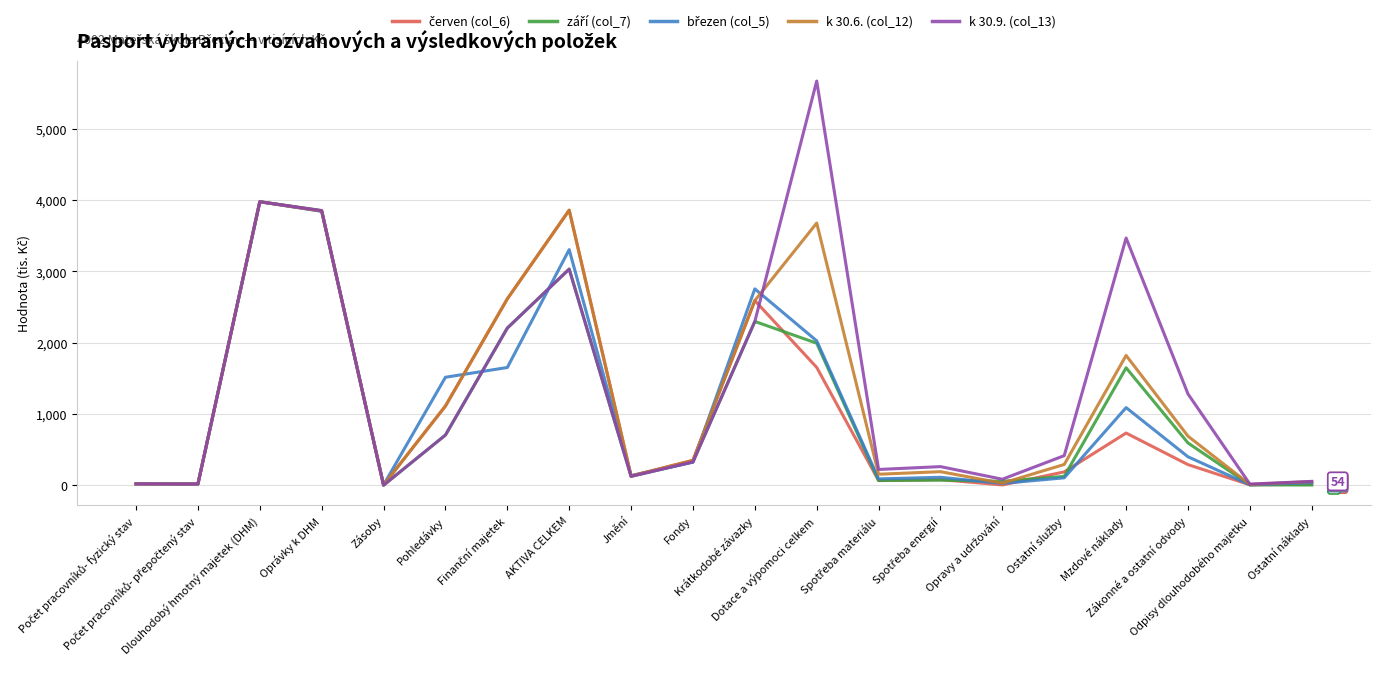

Which series has the largest range (max minus min)?

k 30.9. (col_13)